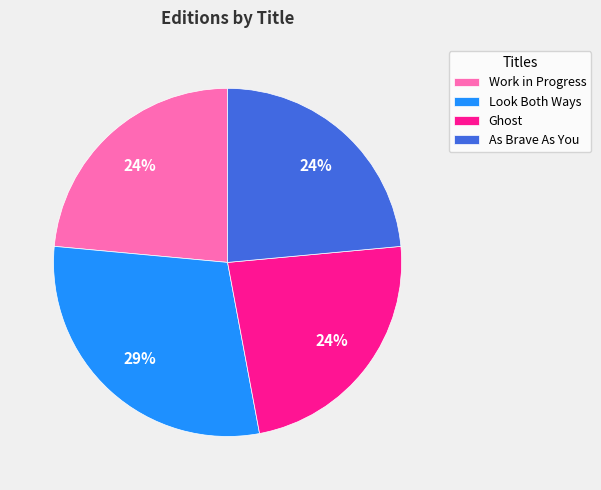

Do As Brave As You and Look Both Ways together represent more than half of the pie?

Yes